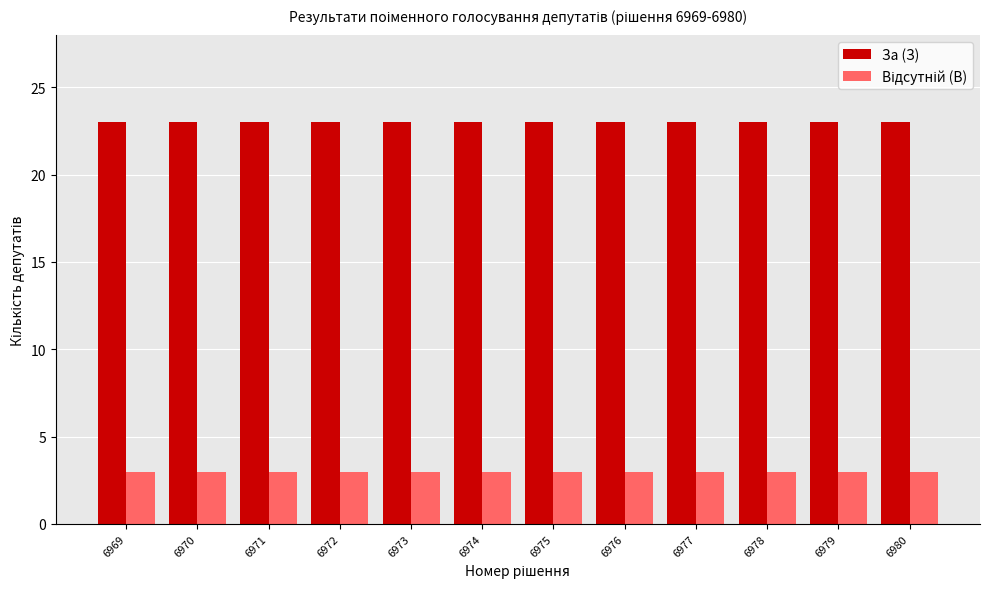

Which series has the largest total across all categories?

За (З)